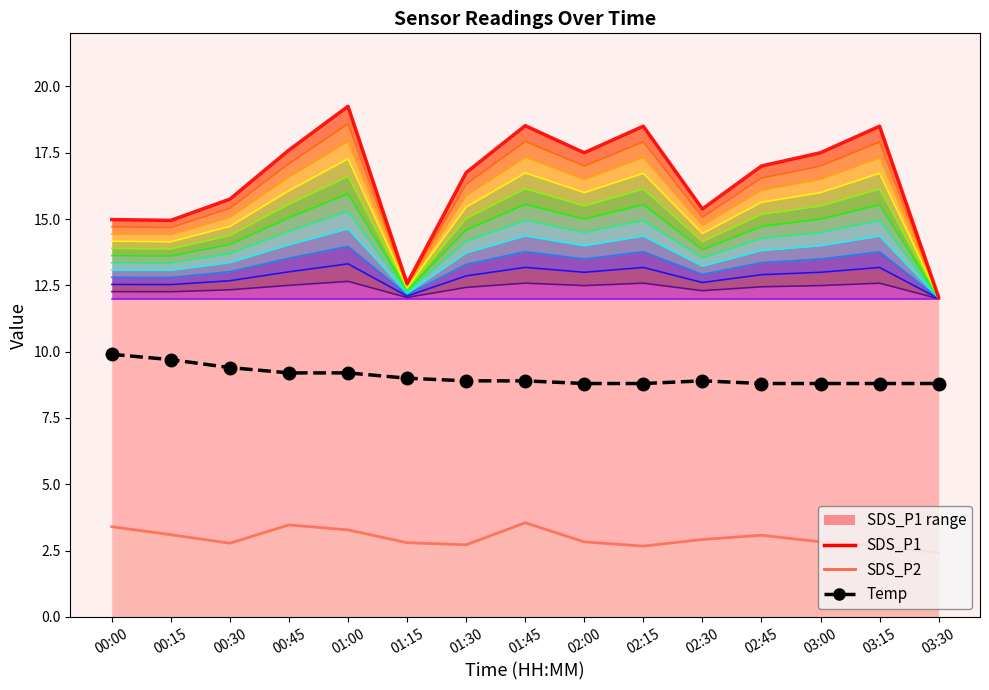

True or false: Temp and SDS_P1 cross at least once.

False